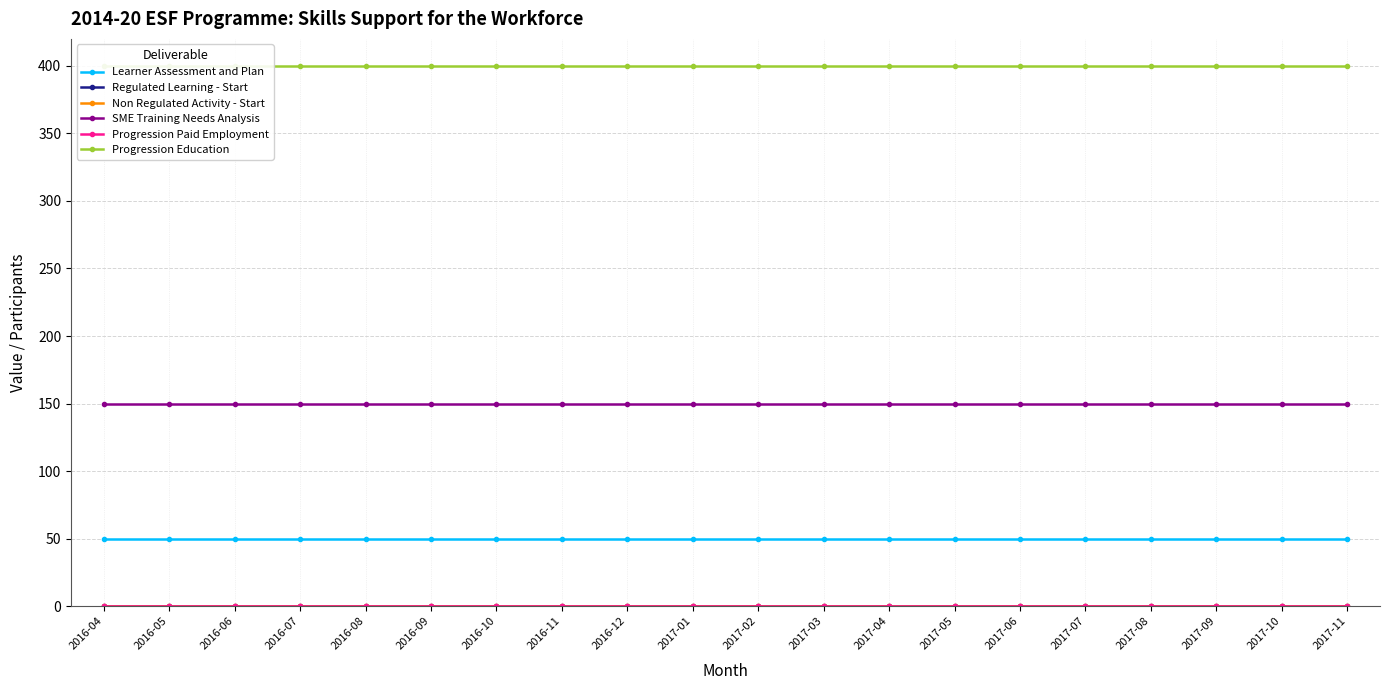

Which has a higher value, 2017-07 or 2017-11?

2017-07